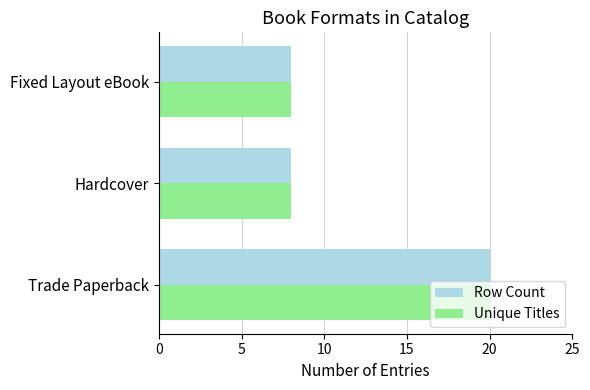

The Row Count series shows 2 at Hardcover. True or false?

False